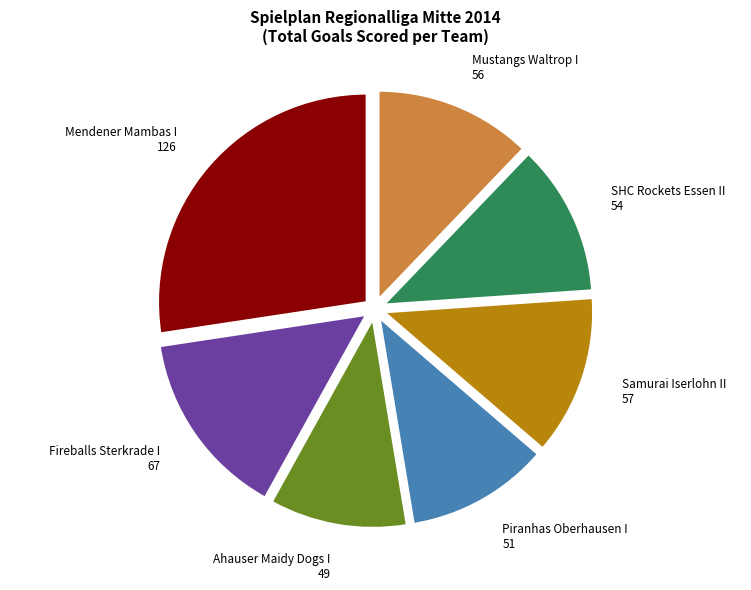

Which category has the biggest portion of the pie?

Mendener Mambas I